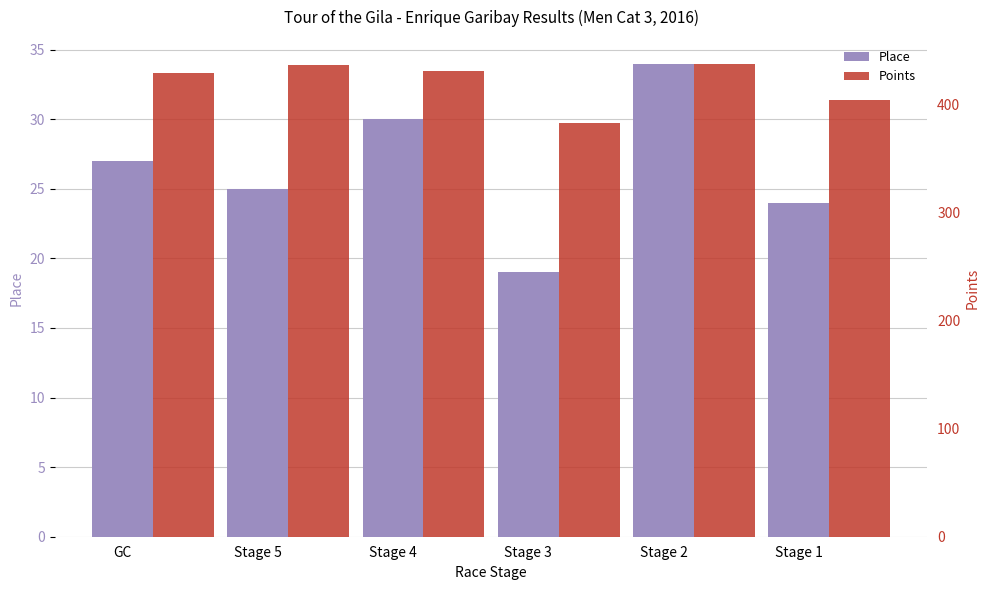

Rank the series by their maximum value, from lowest to highest.

Place, Points